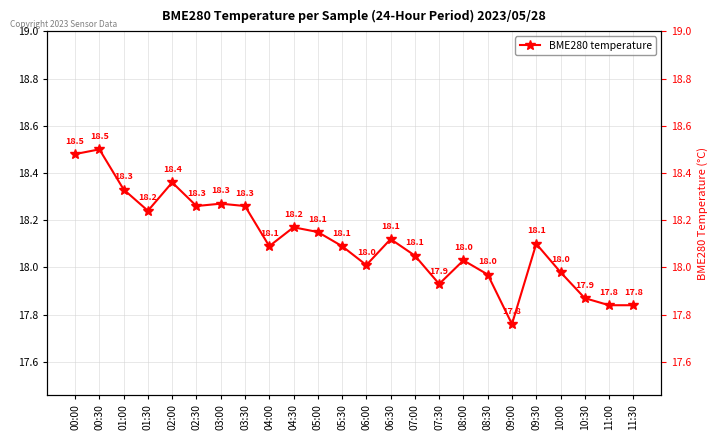

What position from the right is 02:00?

20